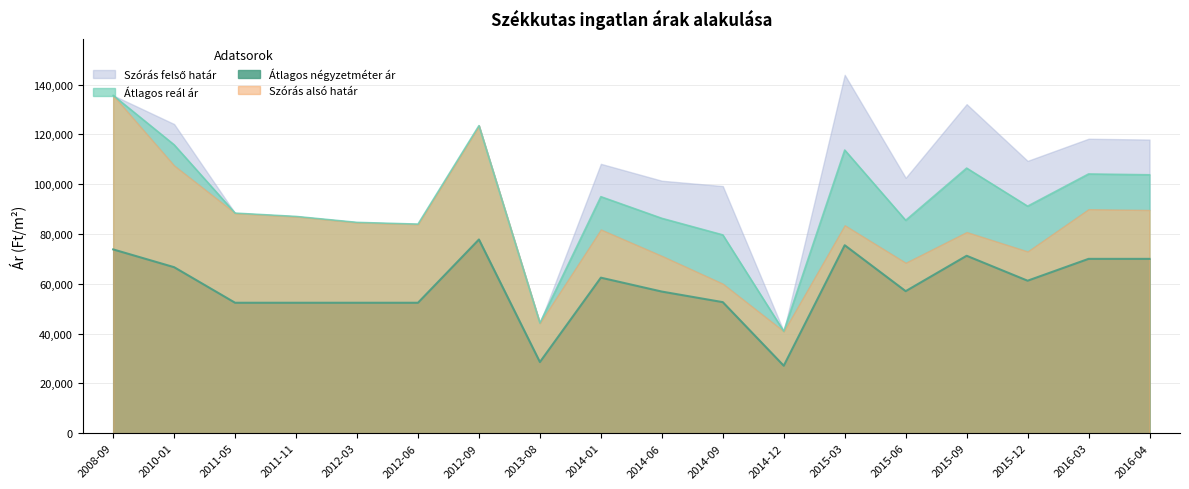

True or false: Átlagos négyzetméter ár and Átlagos reál ár intersect in this chart.

False